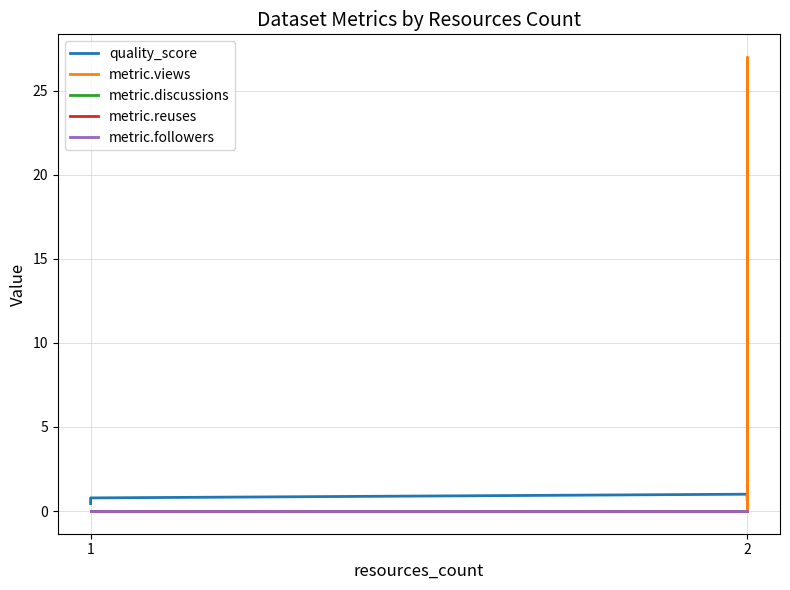

What is the value of the quality_score point at the 1st from the left?

0.4